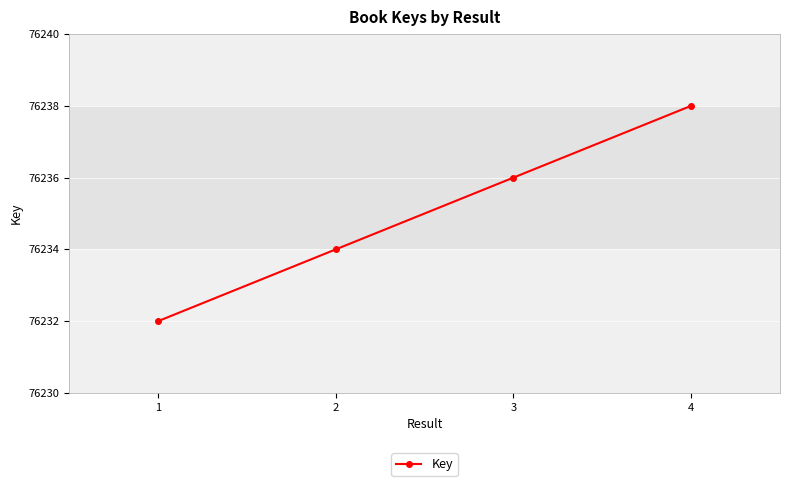

What is the value of the 1st point from the left?

76232